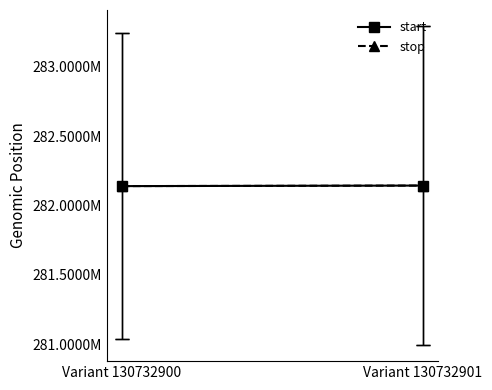

Rank the series at Variant 130732900 from lowest to highest value.

start, stop